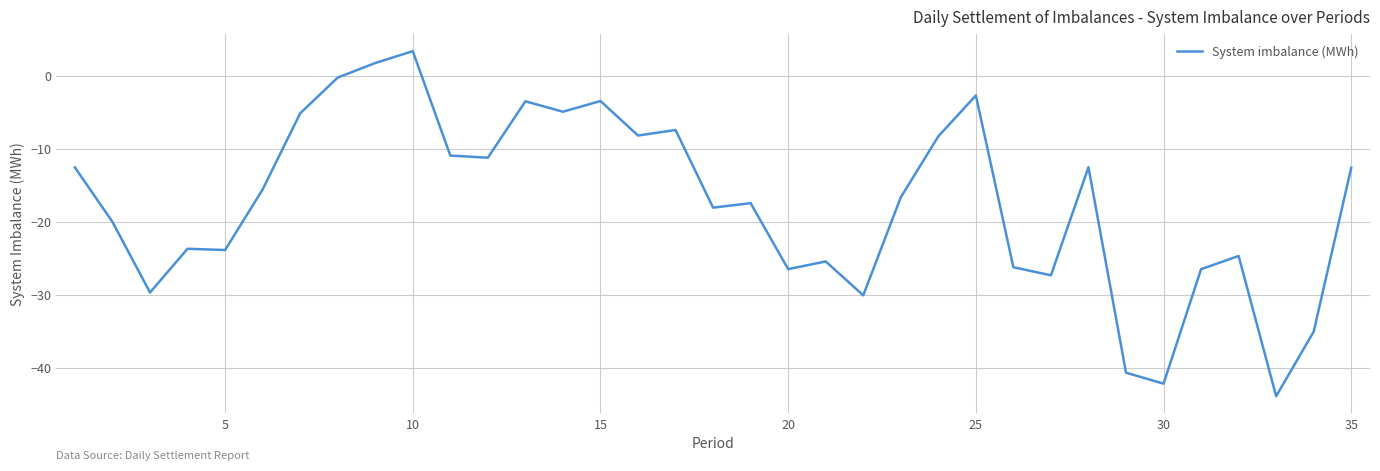

What is the difference between the maximum and minimum values?

47.2